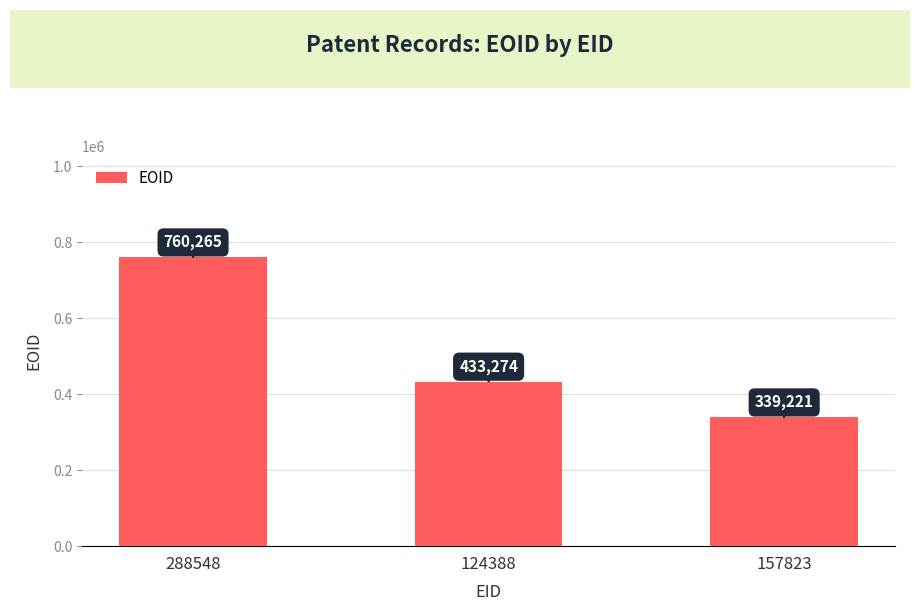

Reading left to right, list all the values displayed in this chart.

760265	433274	339221